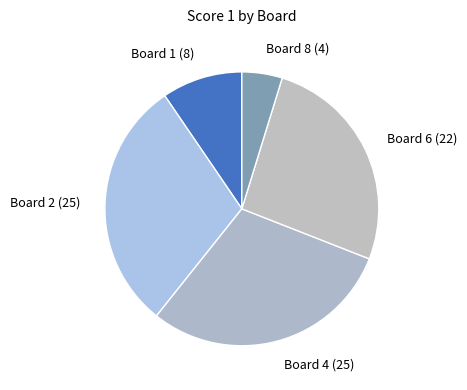

Between Board 1 and Board 8, which is larger?

Board 1